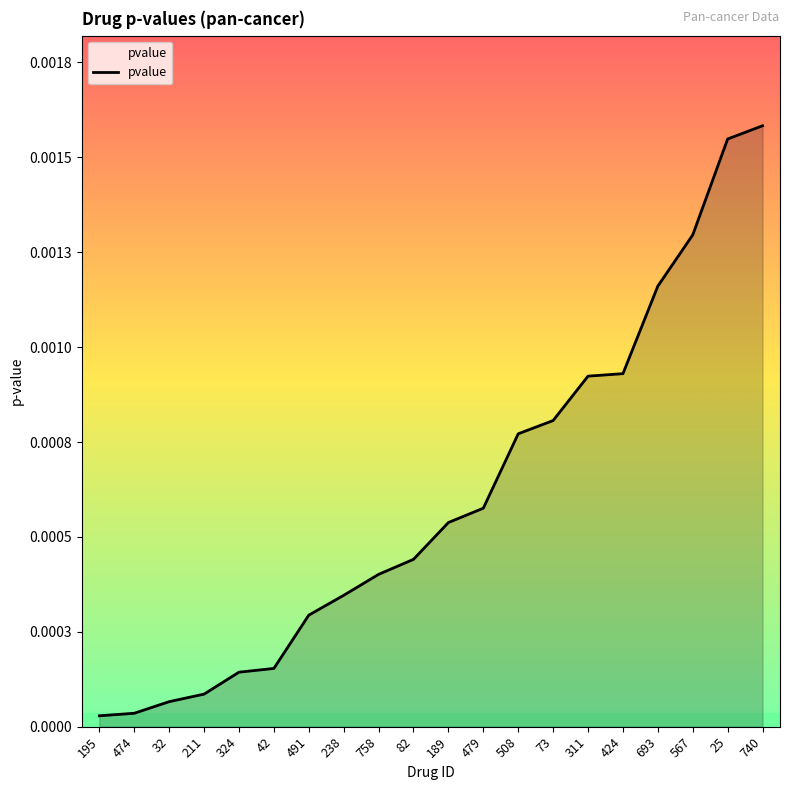

What position from the left is 508?

13